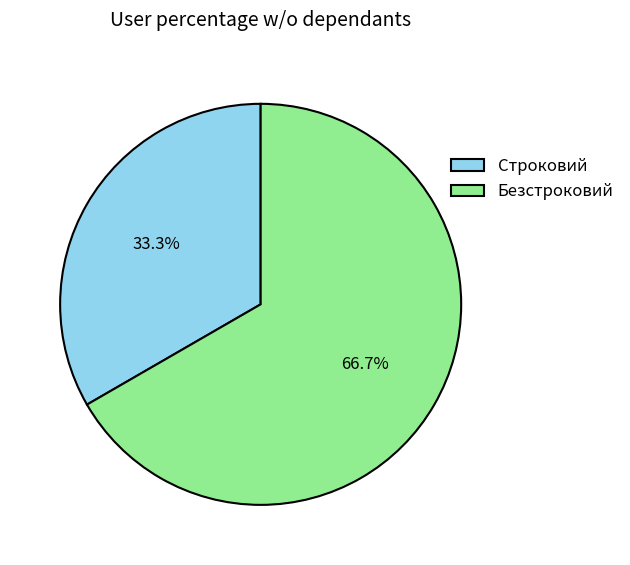

Which slice represents more than half of the pie?

Безстроковий